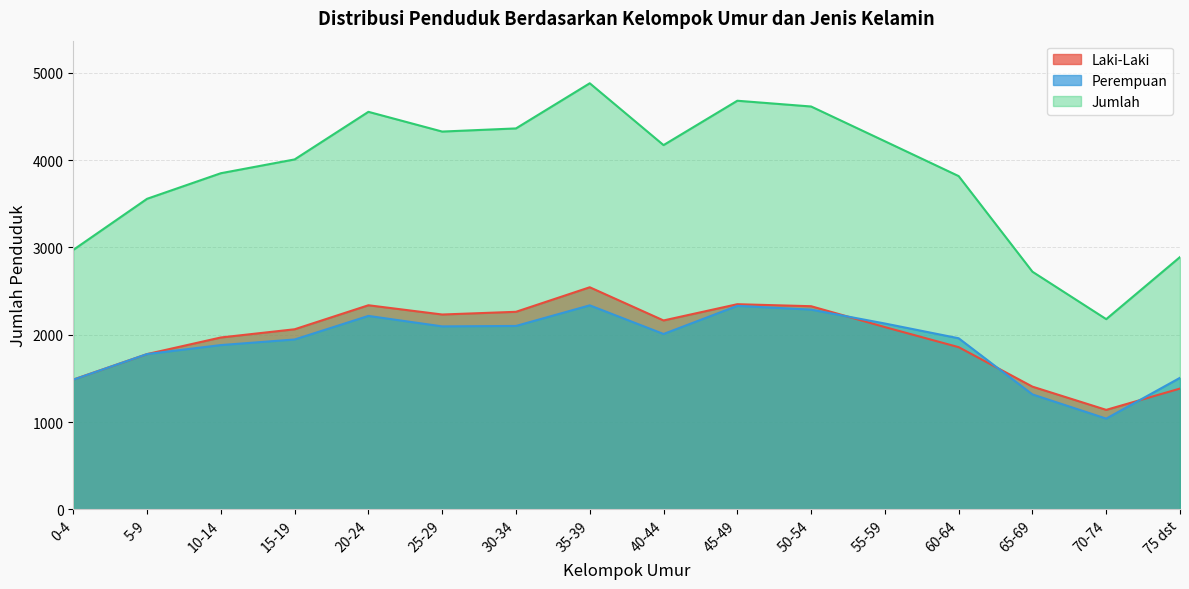

What is the difference between the maximum and minimum values in the Laki-Laki series?

1404